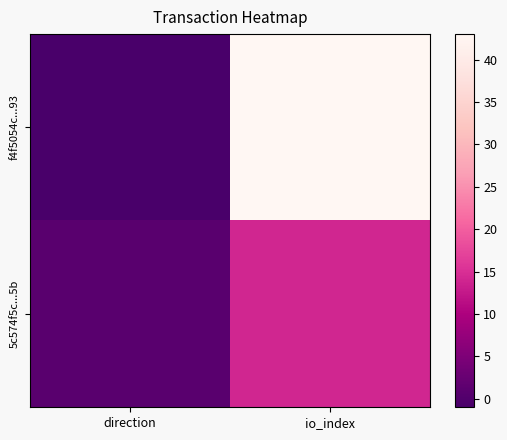

Which label corresponds to the smallest value in the chart?

direction